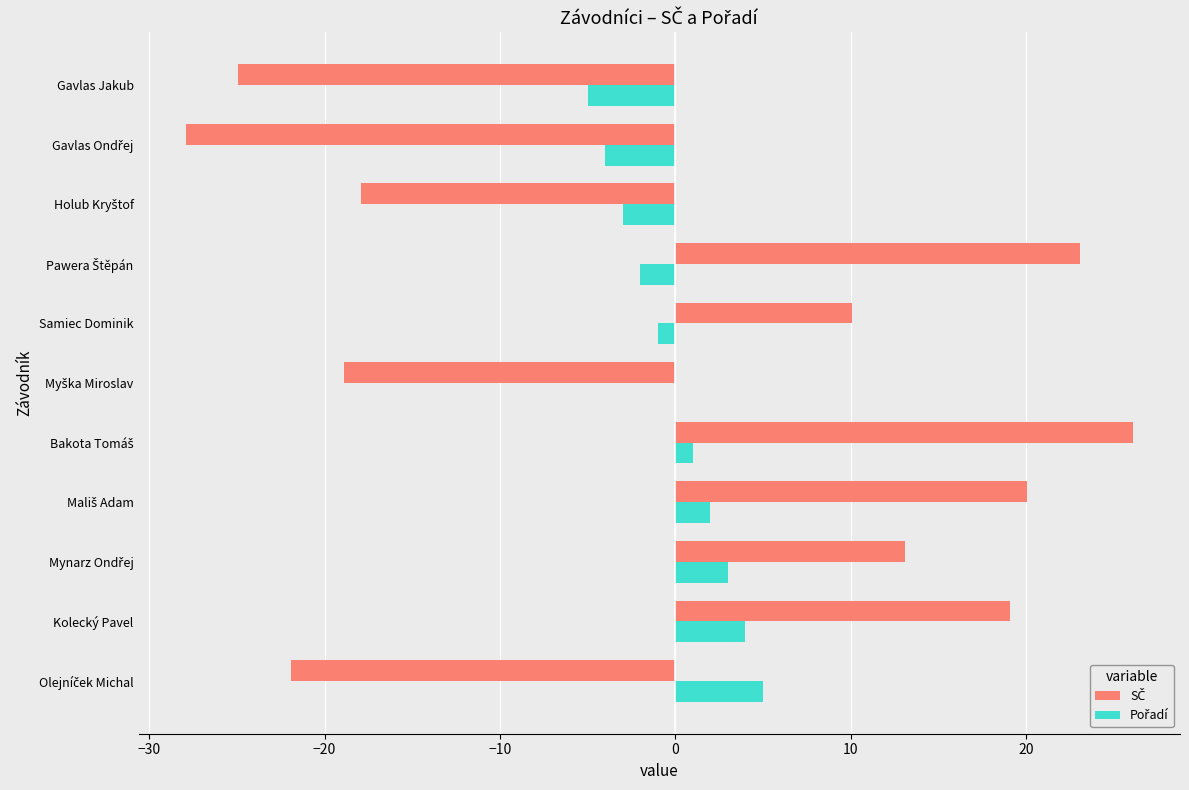

What is the greatest value displayed?

26.1